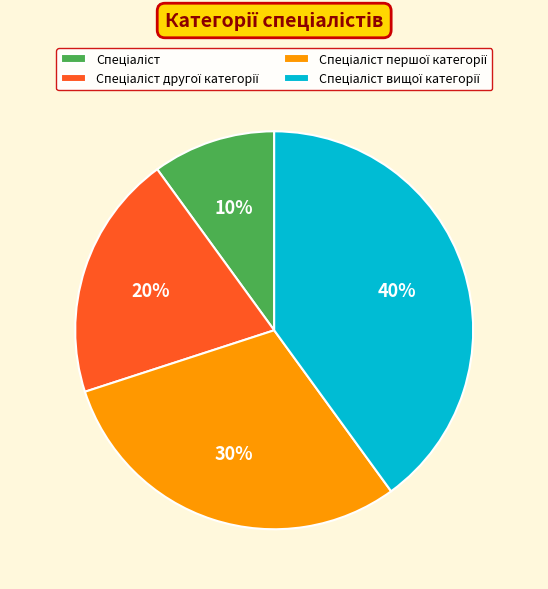

Is there any slice that represents more than half of the pie?

No